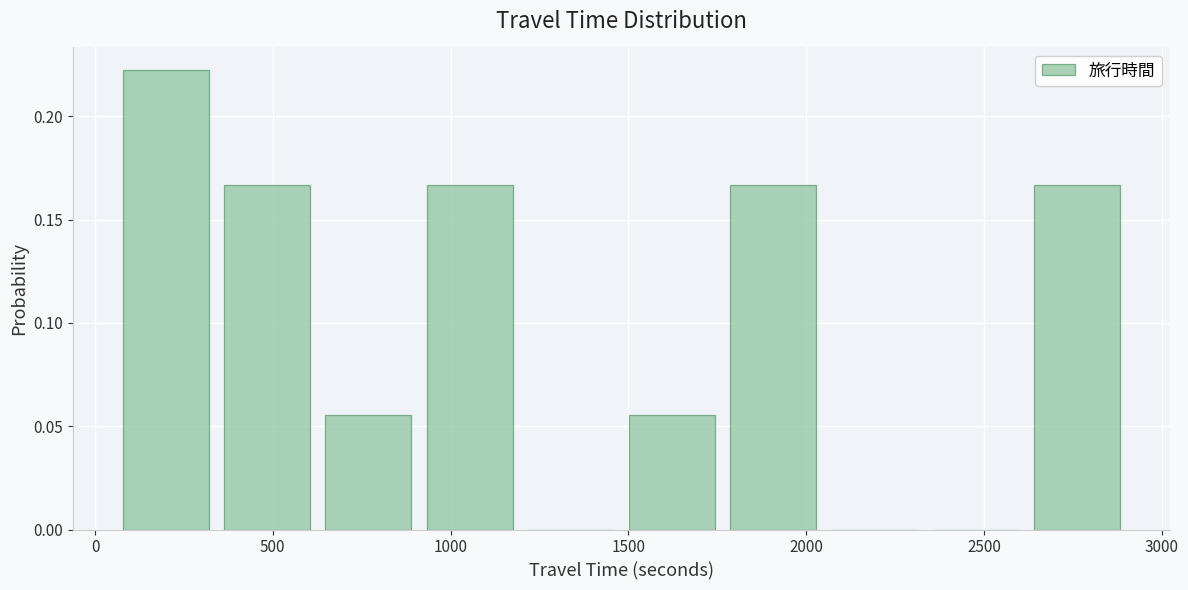

Reading left to right, list every bar in this chart as the range it spans on the x-axis followed by its height. Neither the bar edges nor the heights are printed on the chart, so give them approximately, as read against the axes.

50 to 350: 0.220
350 to 650: 0.165
650 to 900: 0.055
900 to 1200: 0.165
1200 to 1500: 0
1500 to 1750: 0.055
1750 to 2050: 0.165
2050 to 2350: 0
2350 to 2600: 0
2600 to 2900: 0.165